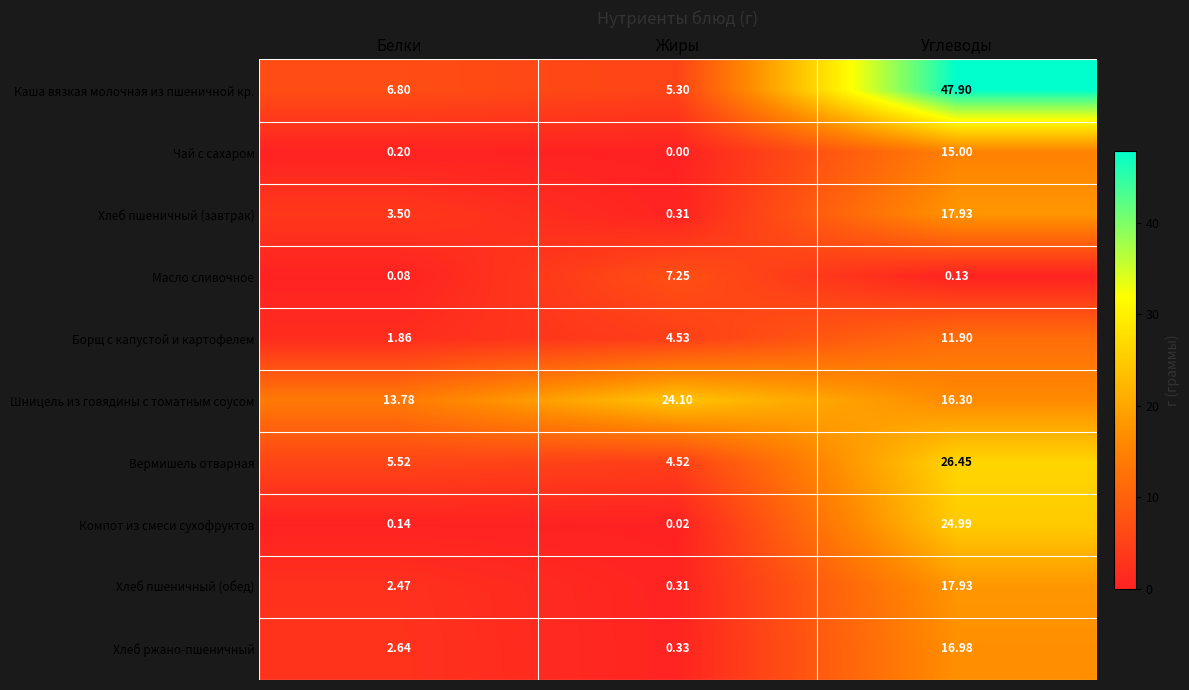

What is the spread (max minus min) of values at Углеводы?

47.8